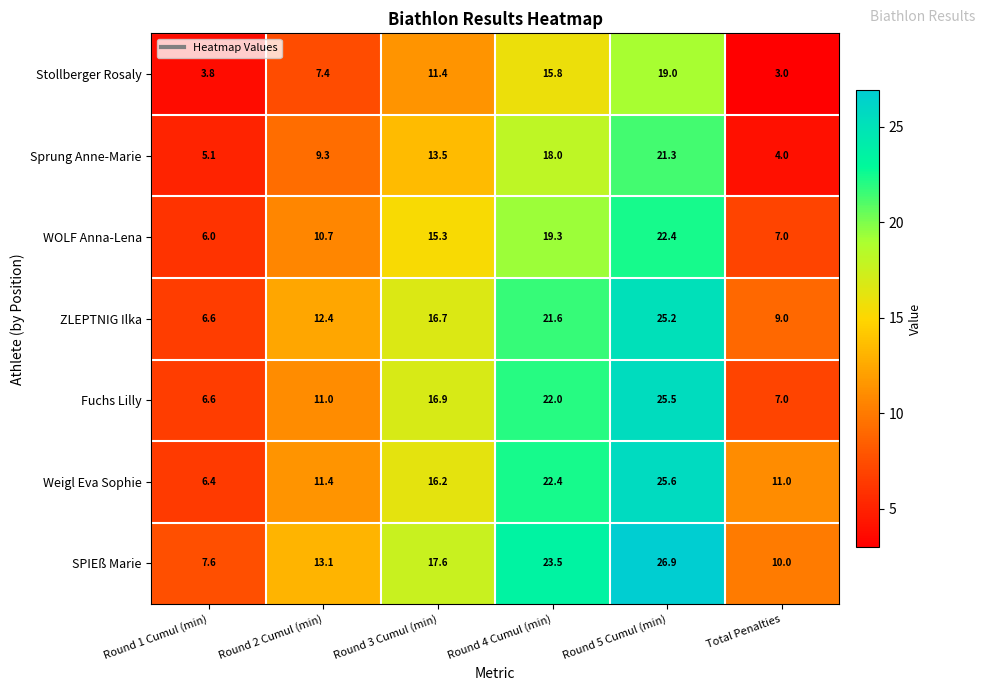

Which series has the widest spread of values?

SPIEß Marie